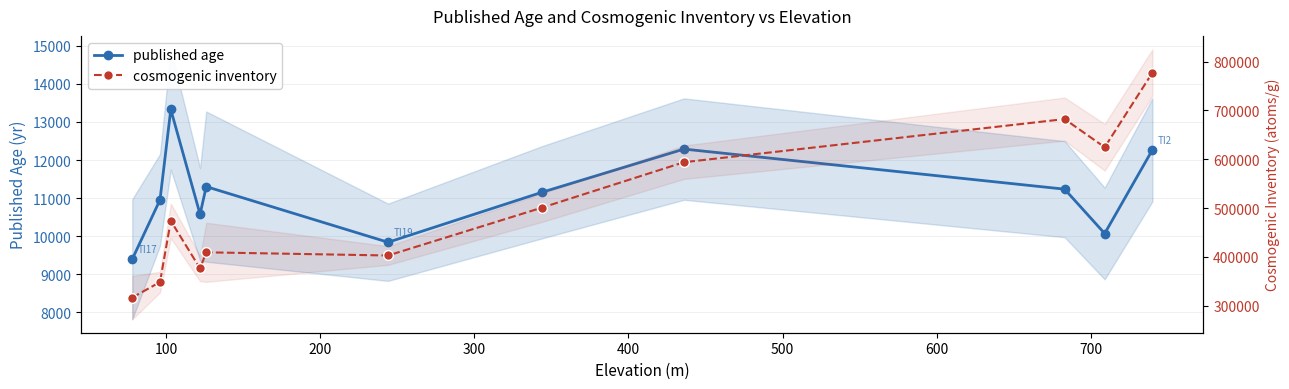

How many categories are shown in the chart?

11